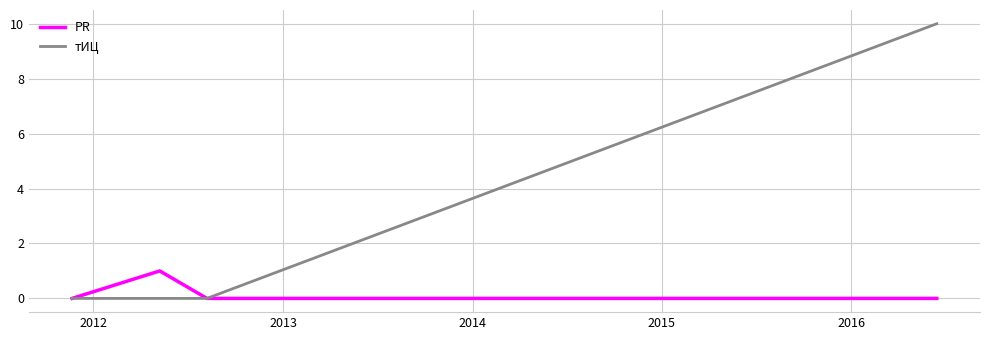

Which series has the largest total across all categories?

тИЦ